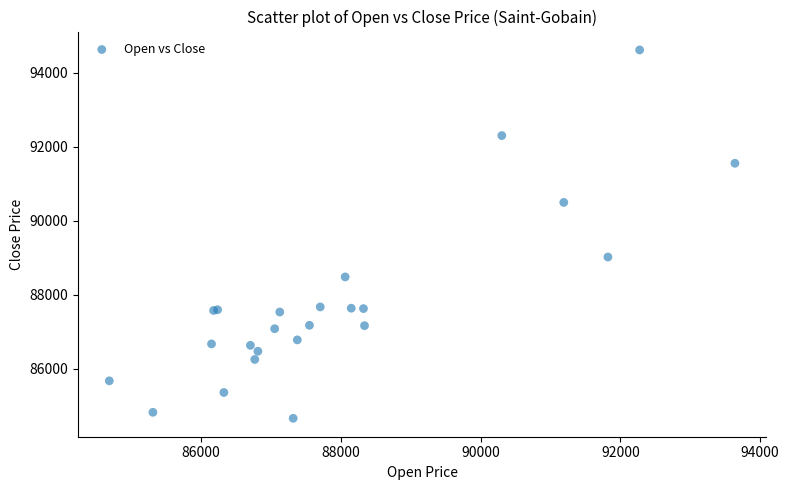

What Y value in the scatter plot is closest to 89640?

89023